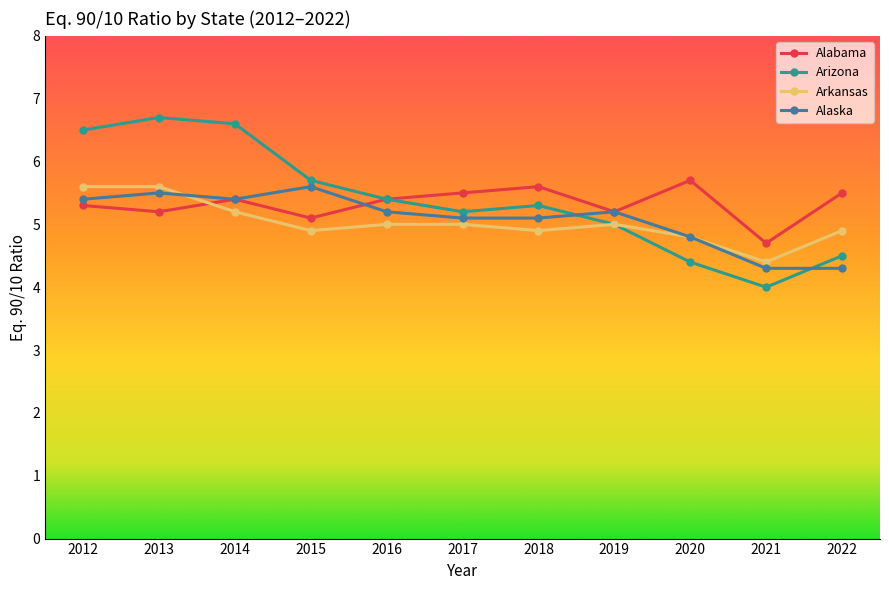

The Alabama series shows 1.8 at 2017. True or false?

False